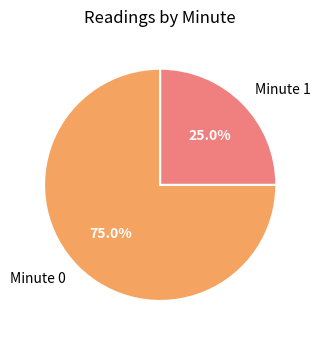

Is there any slice that represents more than half of the pie?

Yes